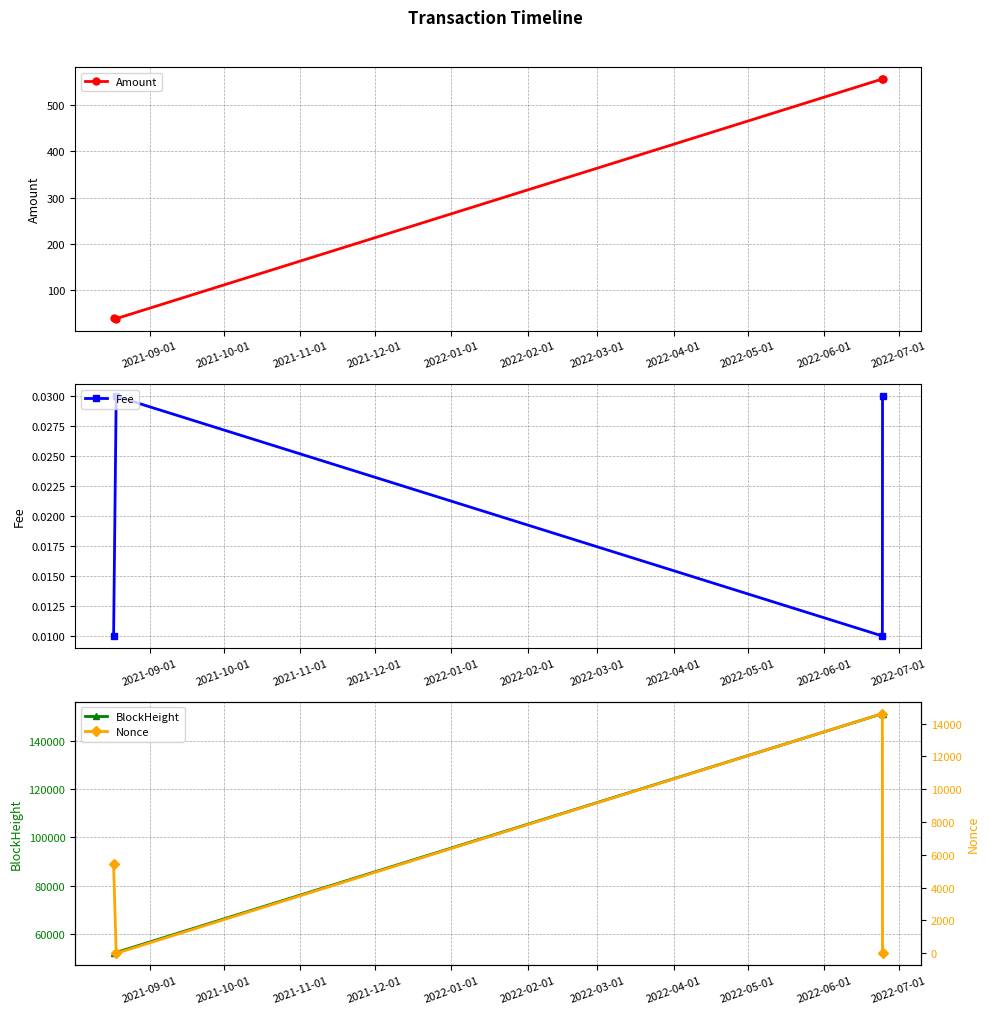

At how many categories does at least one series exceed 128038?

2